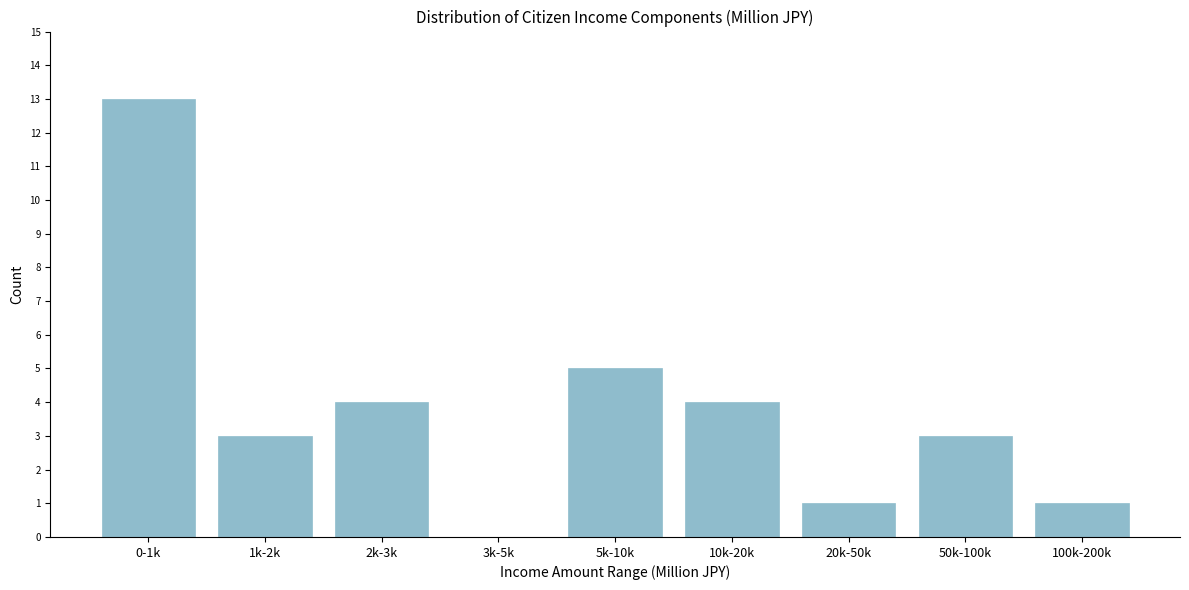

Reading right to left, list all the values displayed in this chart.

100k-200k=1	50k-100k=3	20k-50k=1	10k-20k=4	5k-10k=5	3k-5k=0	2k-3k=4	1k-2k=3	0-1k=13